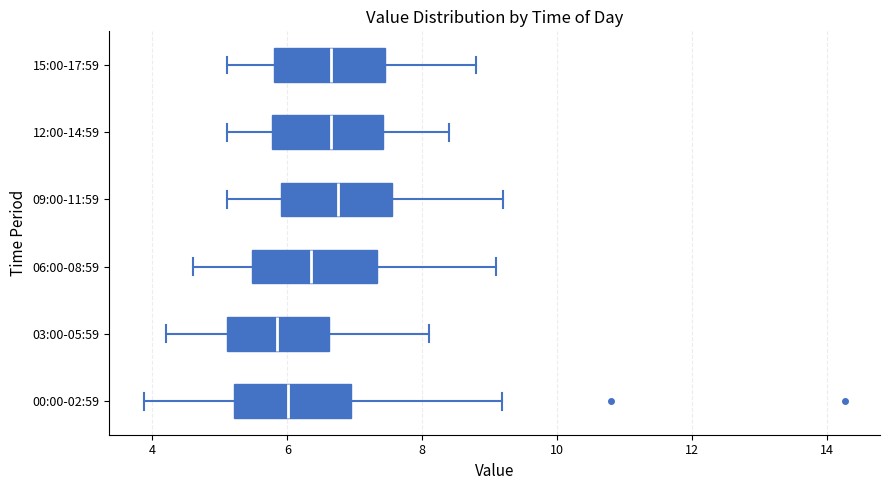

Reading bottom to top, read every box against the x-axis: the position of its median line, the range the box covers, and the ends of its whiskers. The values are not printed on the chart, so give them approximately, as read against the axis.

00:00-02:59: median 6.0, box 5.2 to 7.0, whiskers 3.8 to 9.2
03:00-05:59: median 5.8, box 5.2 to 6.6, whiskers 4.2 to 8.2
06:00-08:59: median 6.4, box 5.4 to 7.4, whiskers 4.6 to 9.2
09:00-11:59: median 6.8, box 6.0 to 7.6, whiskers 5.2 to 9.2
12:00-14:59: median 6.6, box 5.8 to 7.4, whiskers 5.2 to 8.4
15:00-17:59: median 6.6, box 5.8 to 7.4, whiskers 5.2 to 8.8